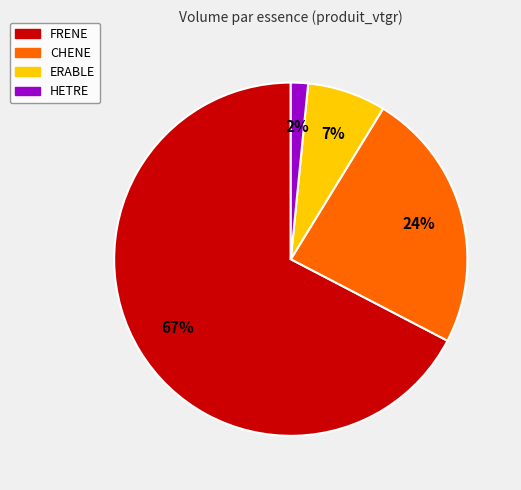

True or false: HETRE accounts for 2% of the total.

True